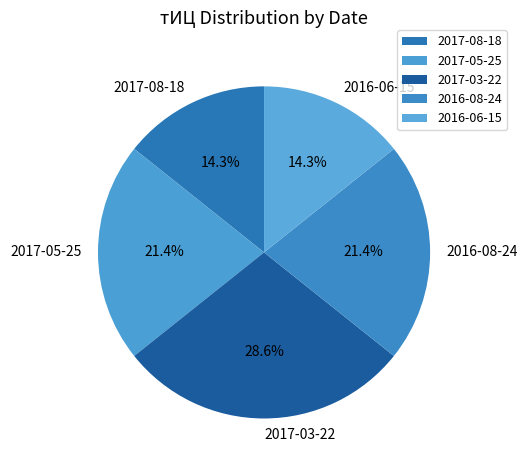

Is there a majority slice in this chart?

No